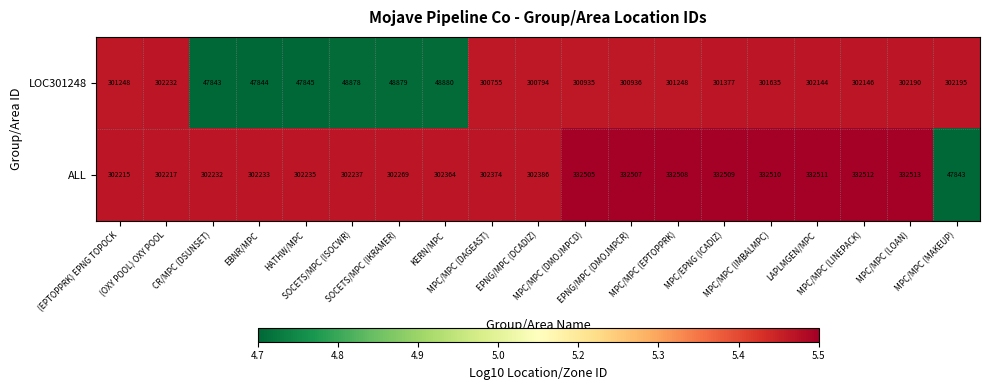

At how many categories does at least one series exceed 106460?

19